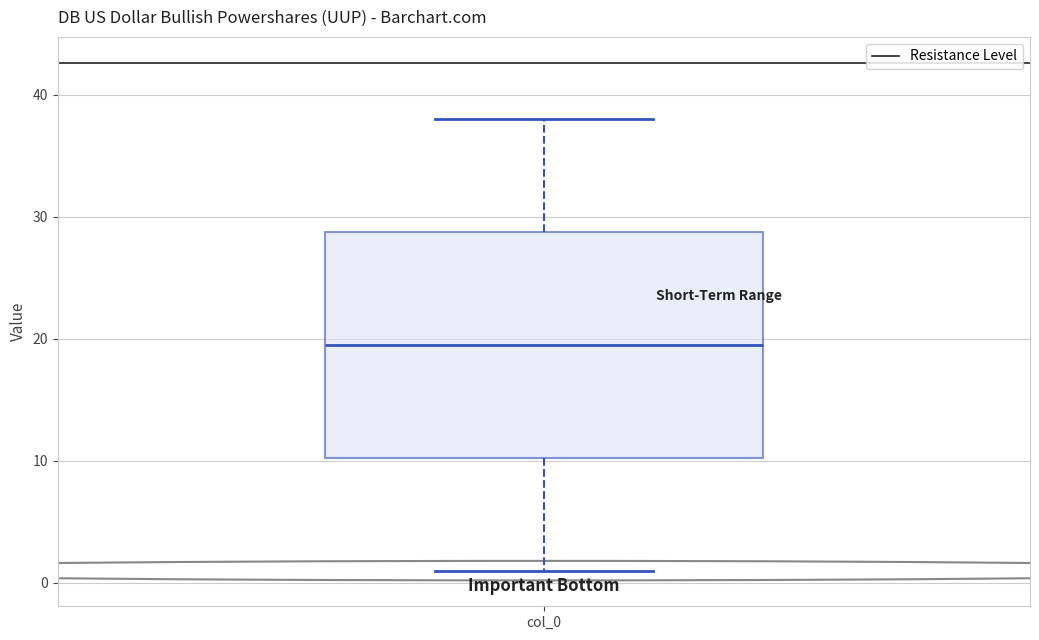

Where does the upper whisker of the box for col_0 end on the y-axis? The values are not printed on the chart, so give them approximately, as read against the axis.

38